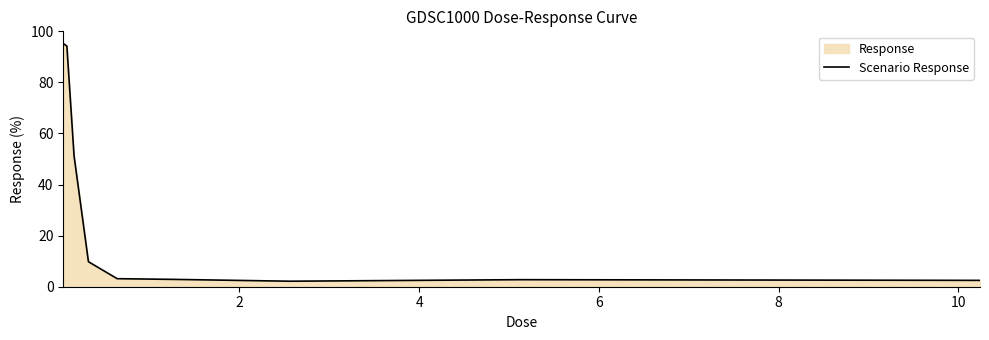

What is the value of the 3rd point from the left?

51.2